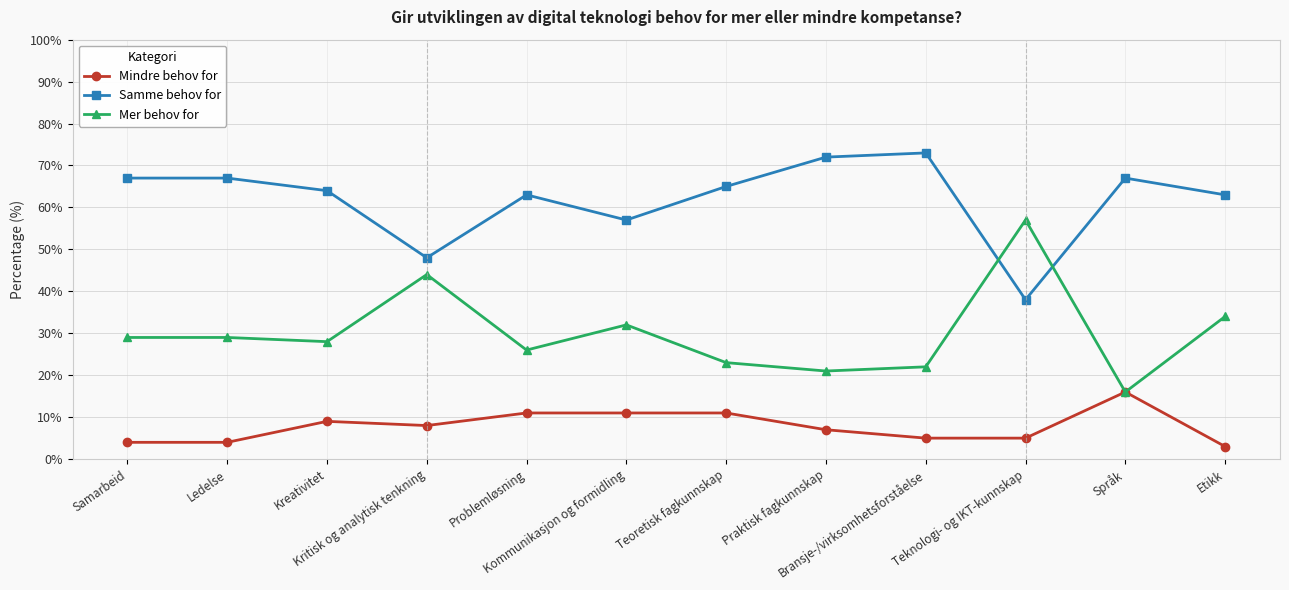

What is the difference between the second highest and second lowest values in the Samme behov for series?

24